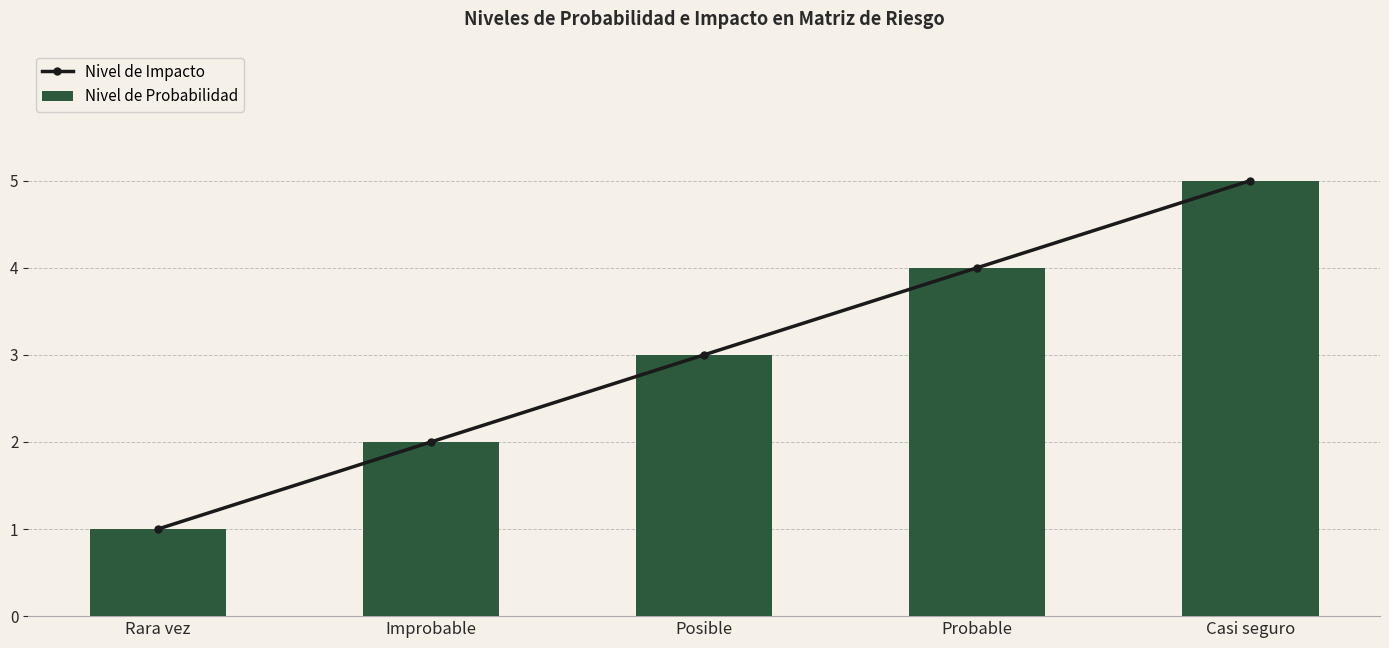

The Nivel de Probabilidad series shows 8 at Casi seguro. True or false?

False